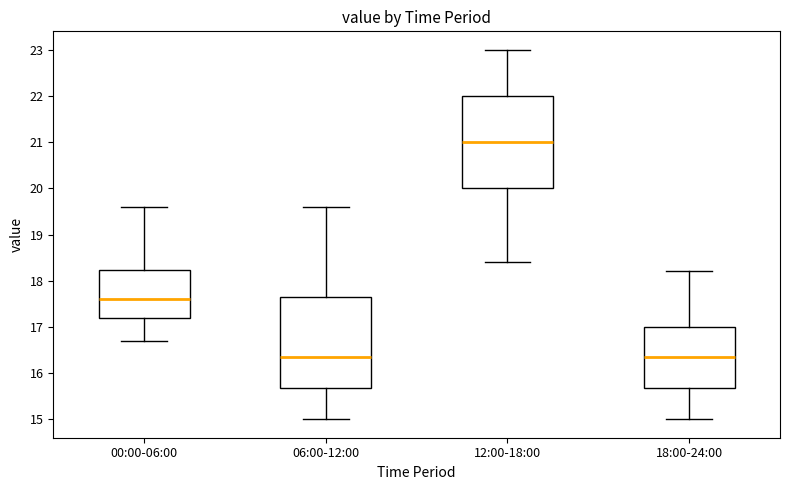

Reading left to right, read every box against the y-axis: the position of its median line, the range the box covers, and the ends of its whiskers. The values are not printed on the chart, so give them approximately, as read against the axis.

00:00-06:00: median 17.6, box 17.2 to 18.2, whiskers 16.7 to 19.6
06:00-12:00: median 16.4, box 15.7 to 17.7, whiskers 15.0 to 19.6
12:00-18:00: median 21.0, box 20.0 to 22.0, whiskers 18.4 to 23.0
18:00-24:00: median 16.4, box 15.7 to 17.0, whiskers 15.0 to 18.2